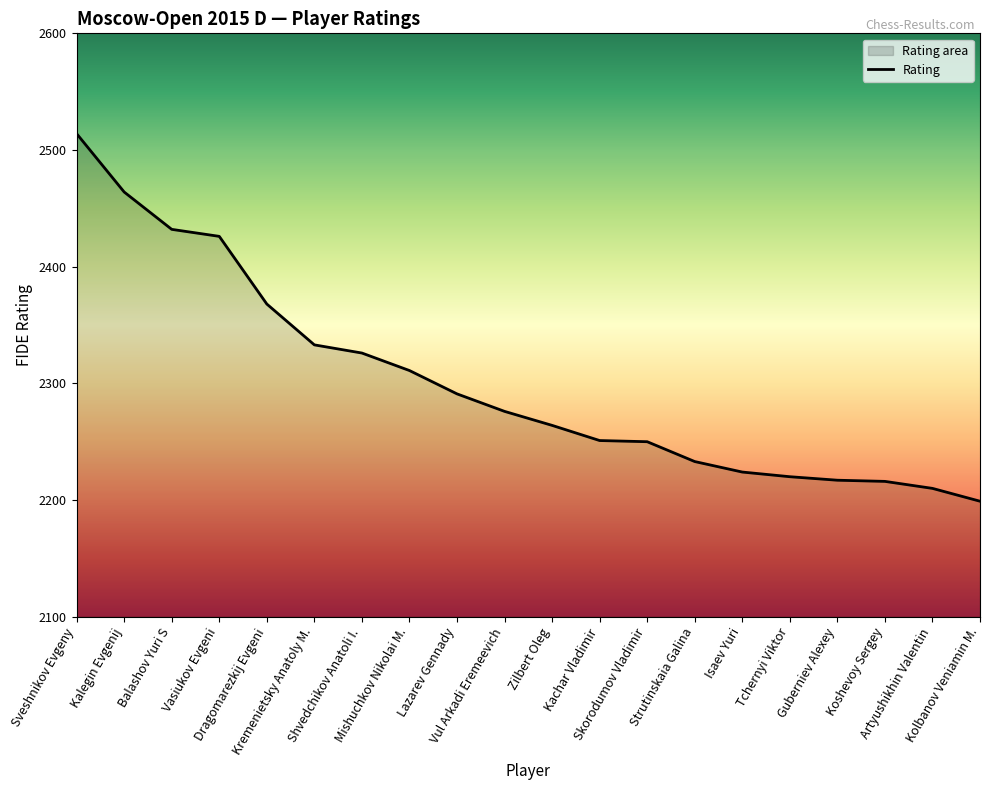

What is the difference between the maximum and minimum values?

315